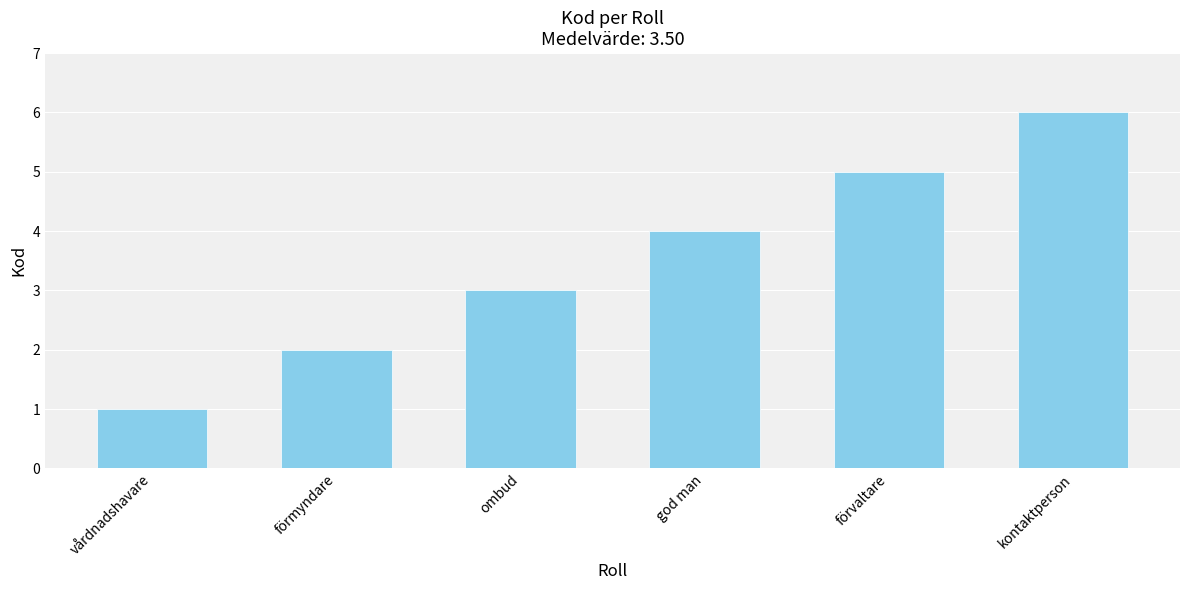

Which has a higher value, förvaltare or god man?

förvaltare